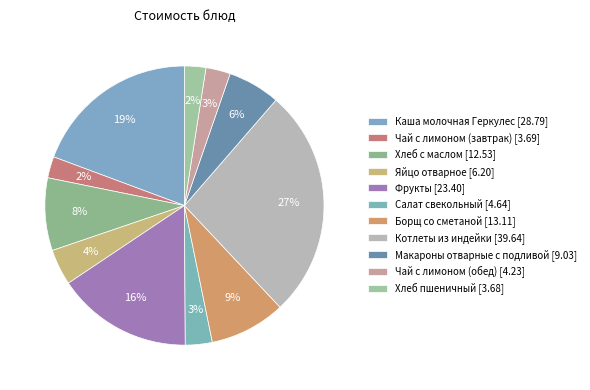

Is Хлеб пшеничный the majority of the pie?

No